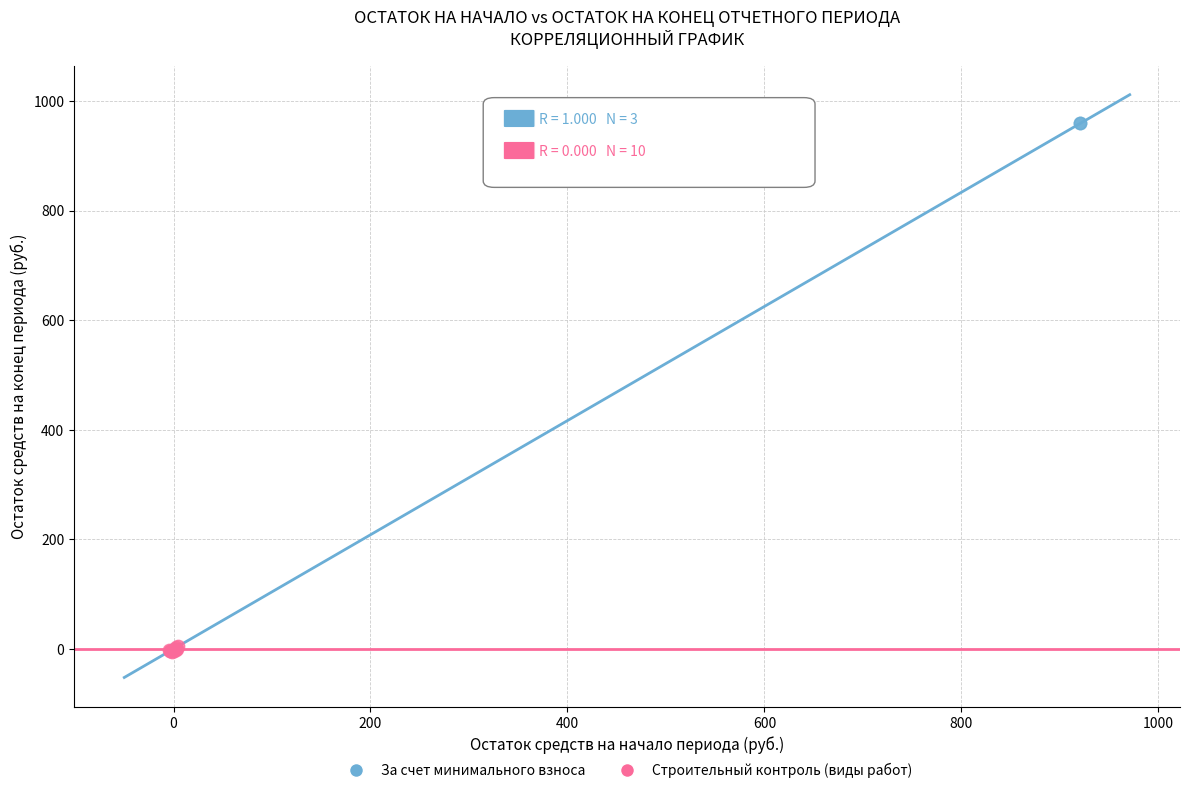

Which series contains the highest Y value?

За счет минимального взноса